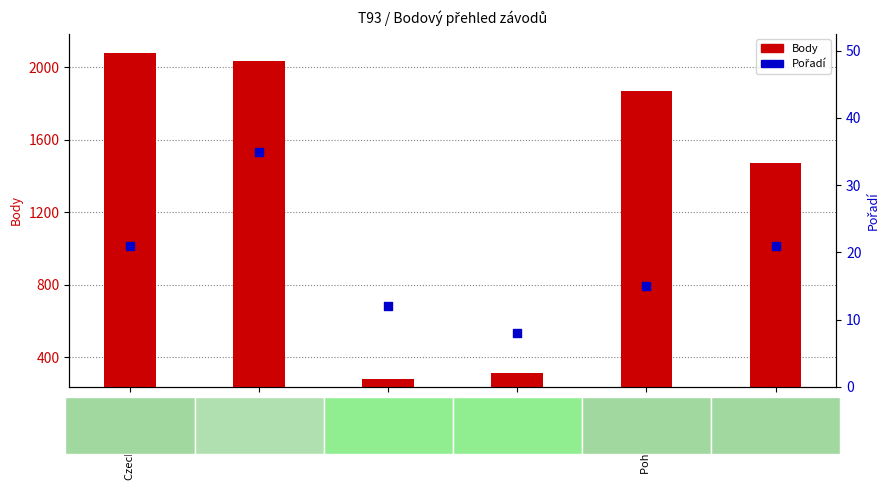

At which category is the sum across all series the highest?

Czech Supercup